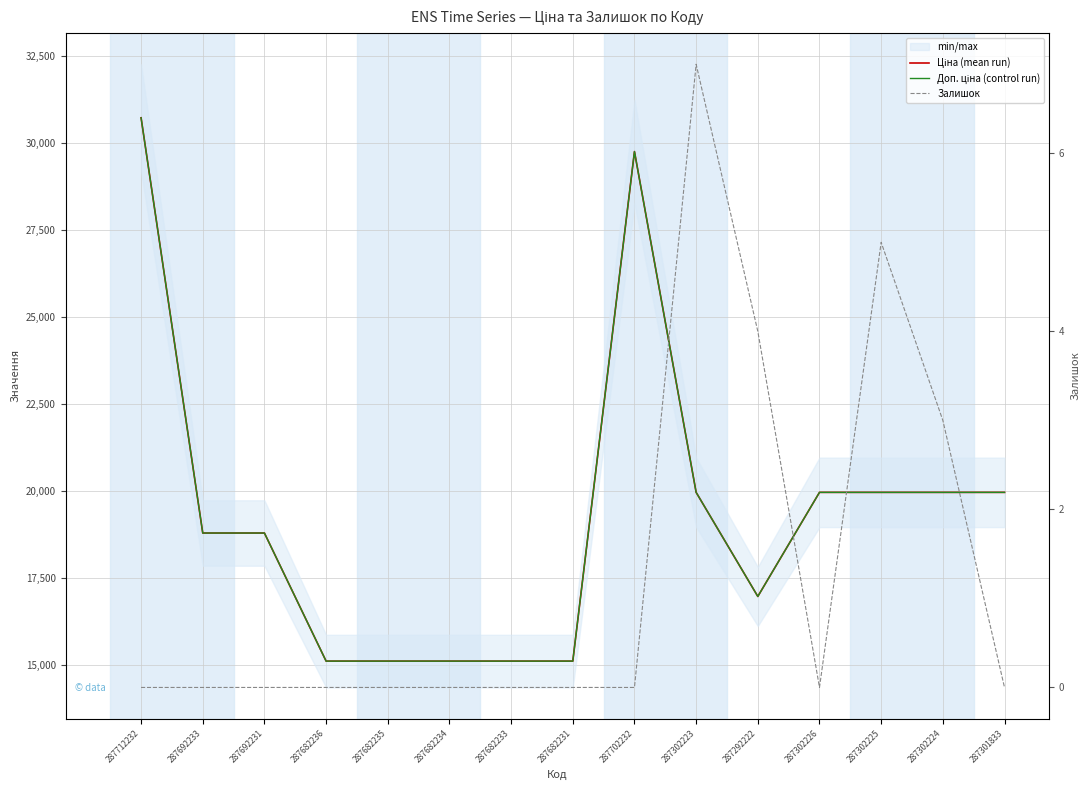

What is the label of the 12th point from the left?

287302226